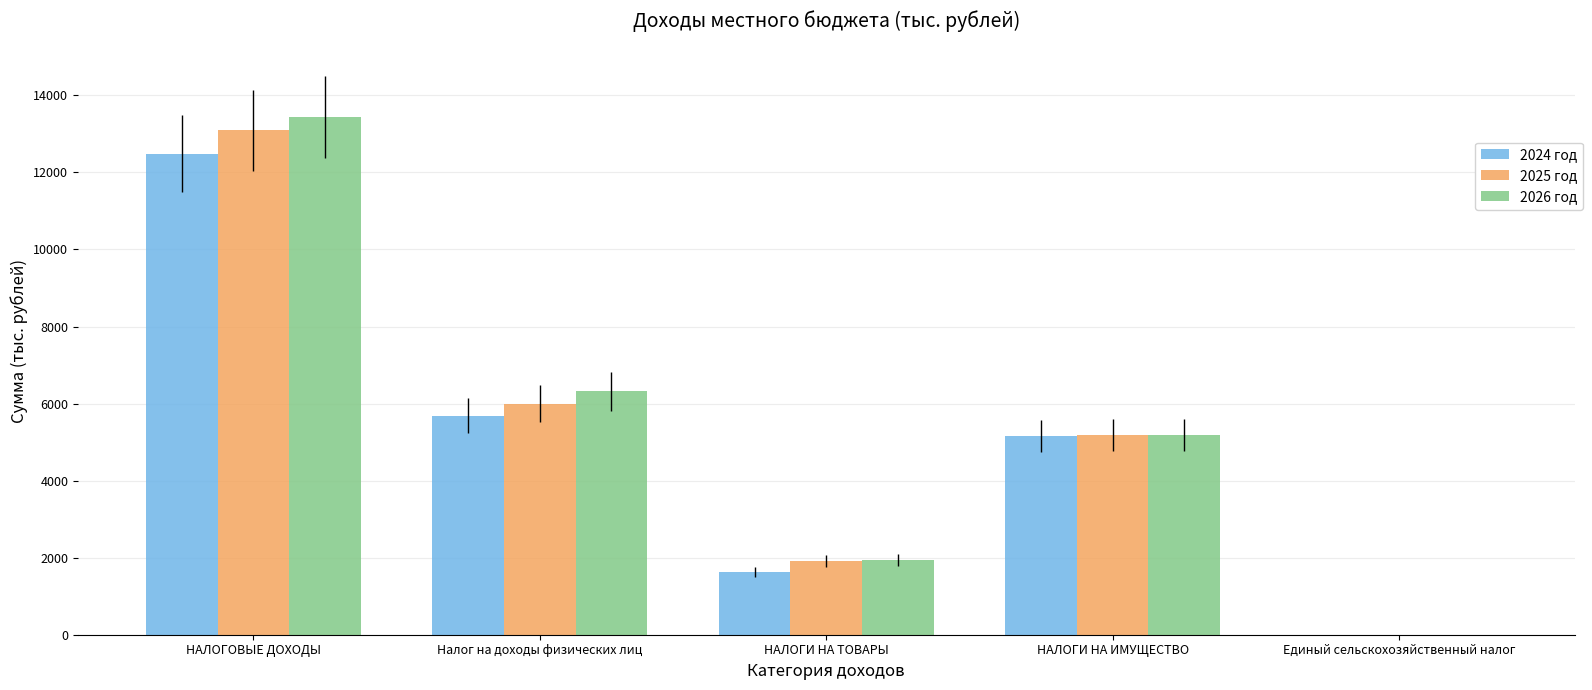

At which label does 2025 год reach its peak?

НАЛОГОВЫЕ ДОХОДЫ